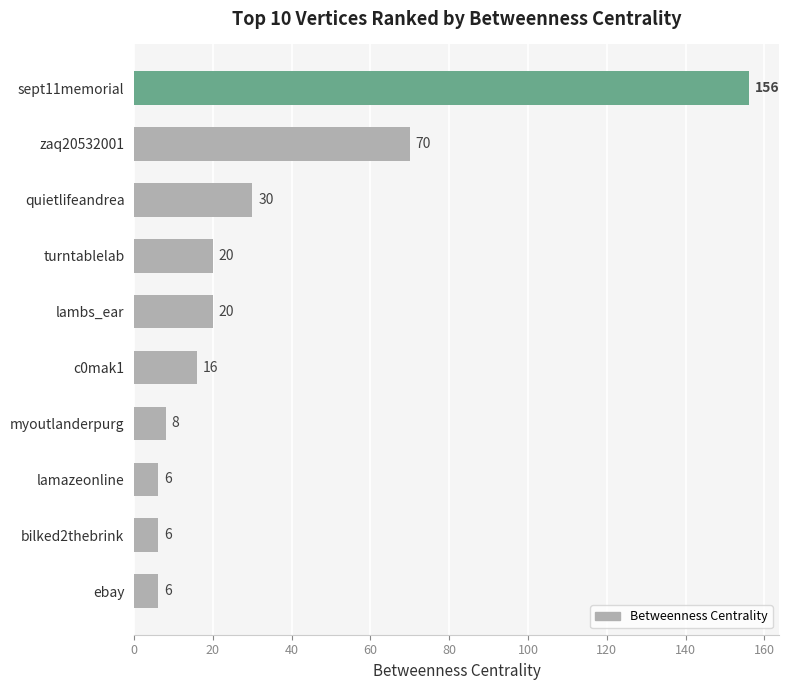

How many bars are there in total?

10